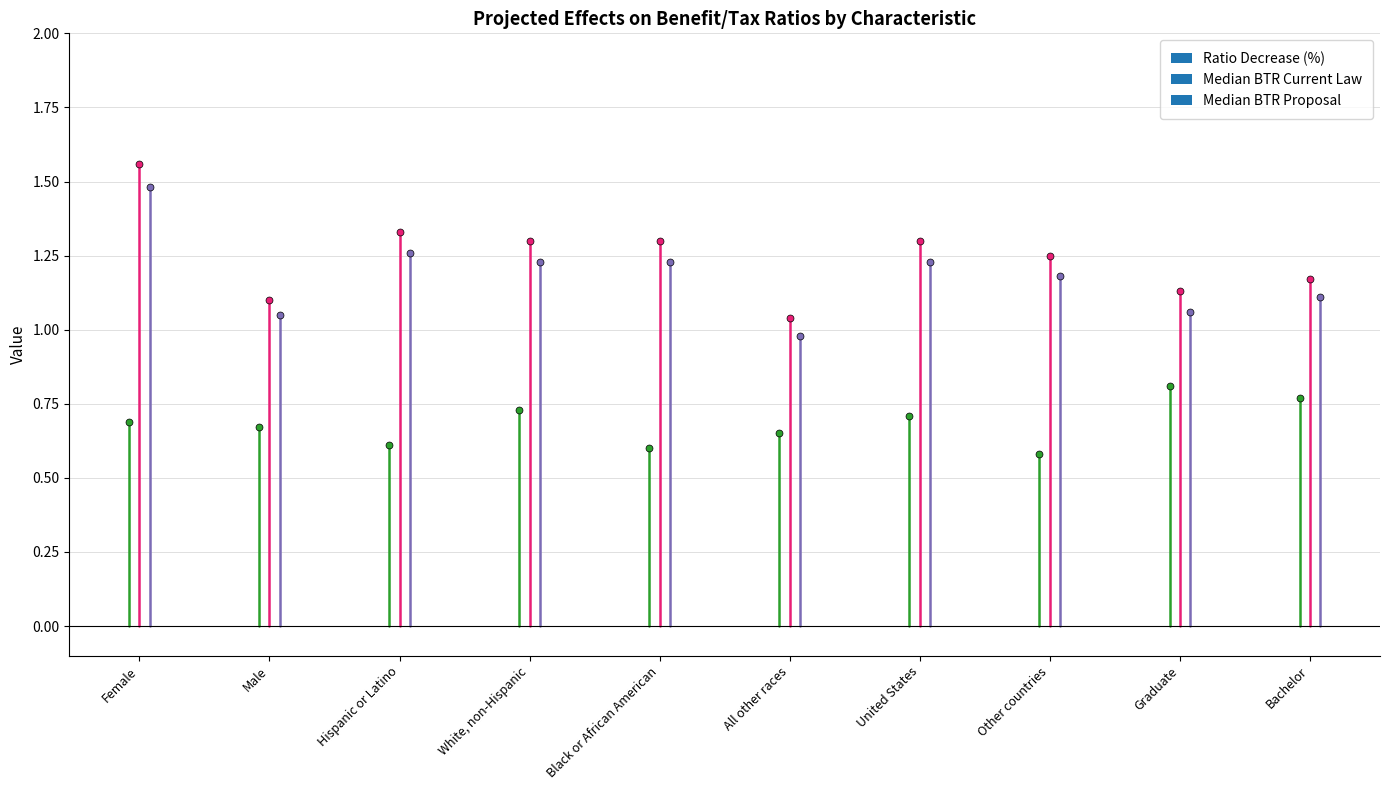

Rank the series by their maximum value, from lowest to highest.

Ratio Decrease (%), Median BTR Proposal, Median BTR Current Law